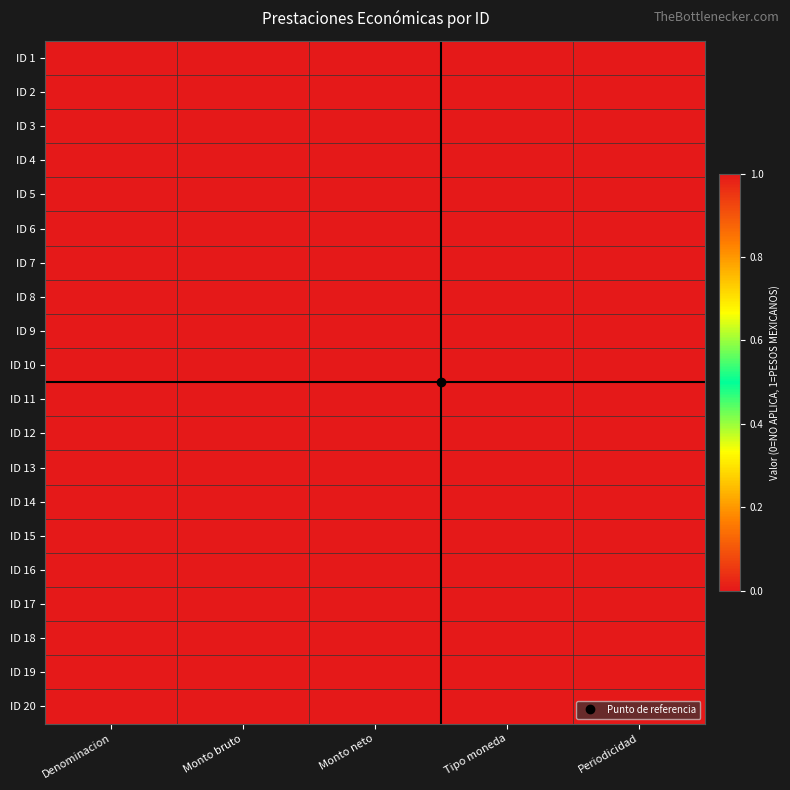

At which category is the sum across all series the highest?

Tipo moneda